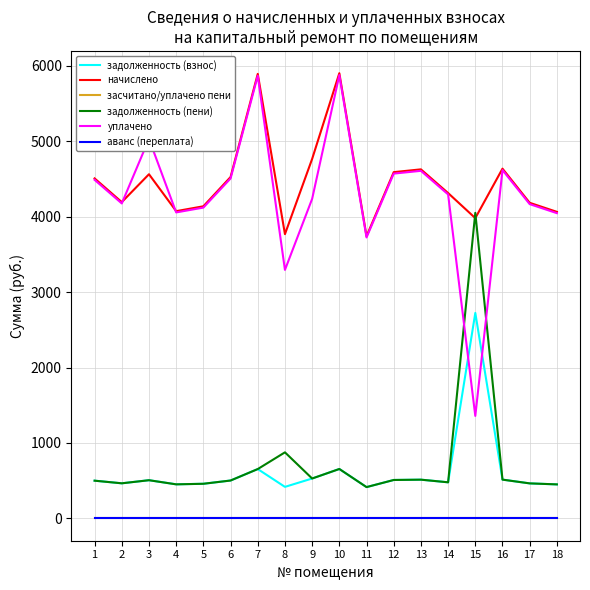

At which category is the sum across all series the highest?

10